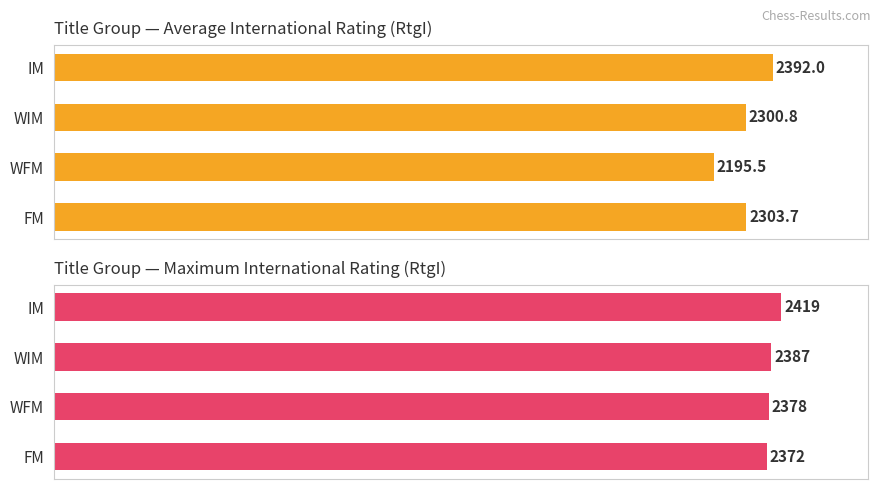

What is the spread (max minus min) of values at WIM?

86.2